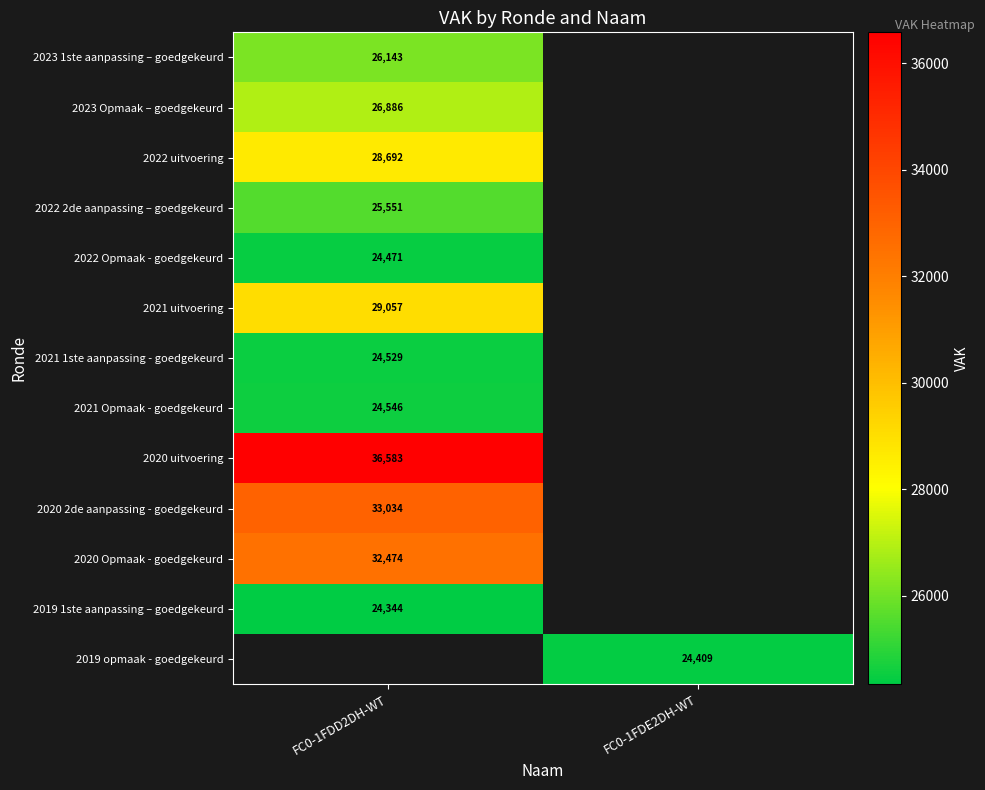

Is the value of 2019 opmaak - goedgekeurd at FC0-1FDE2DH-WT greater than the value of 2020 Opmaak - goedgekeurd at FC0-1FDD2DH-WT?

No